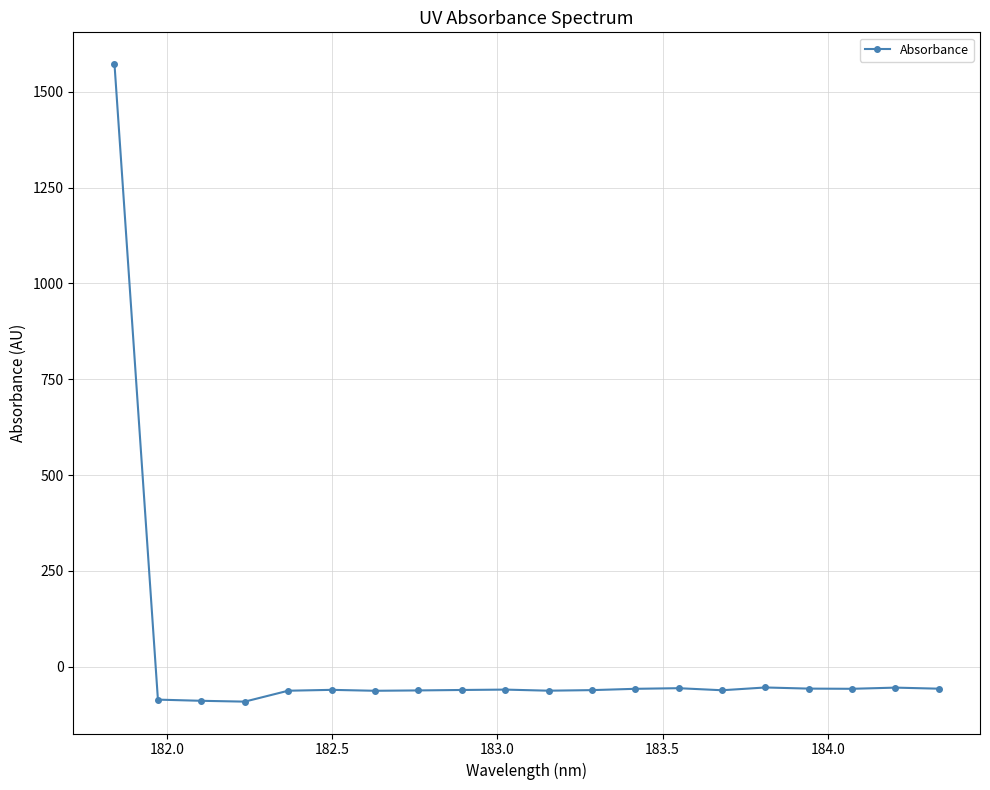

What is the difference between the maximum and minimum values?

1662.7